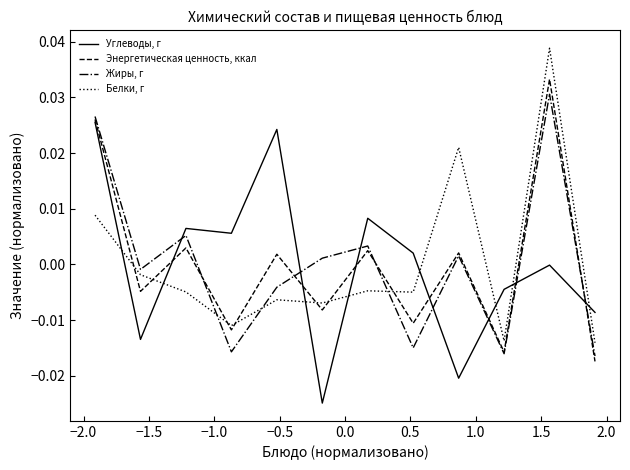

Rank the series by their maximum value, from highest to lowest.

Белки, г, Энергетическая ценность, ккал, Жиры, г, Углеводы, г